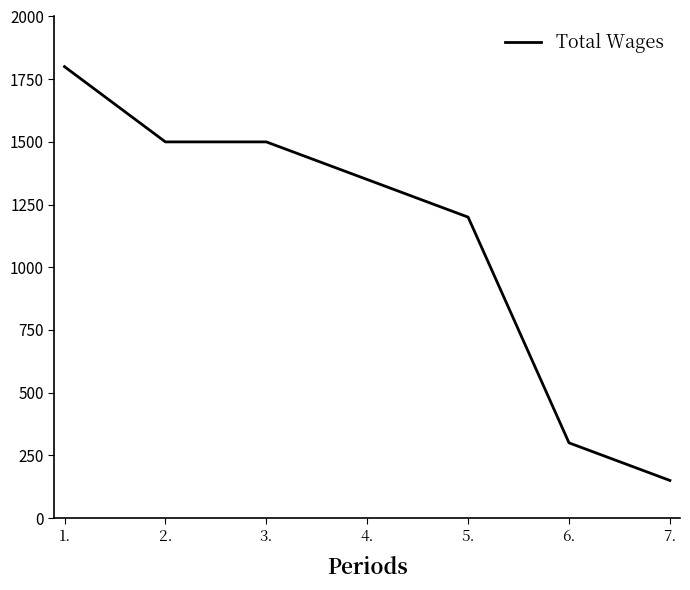

What is the difference between the second highest and second lowest values?

1200